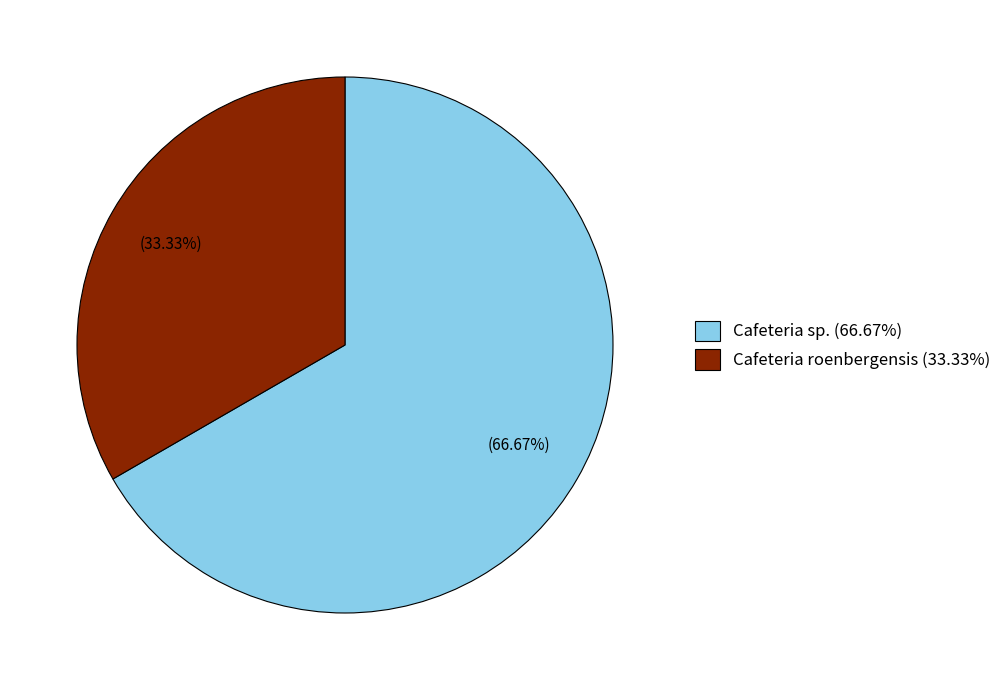

Which slice is the largest?

Cafeteria sp. (66.67%)